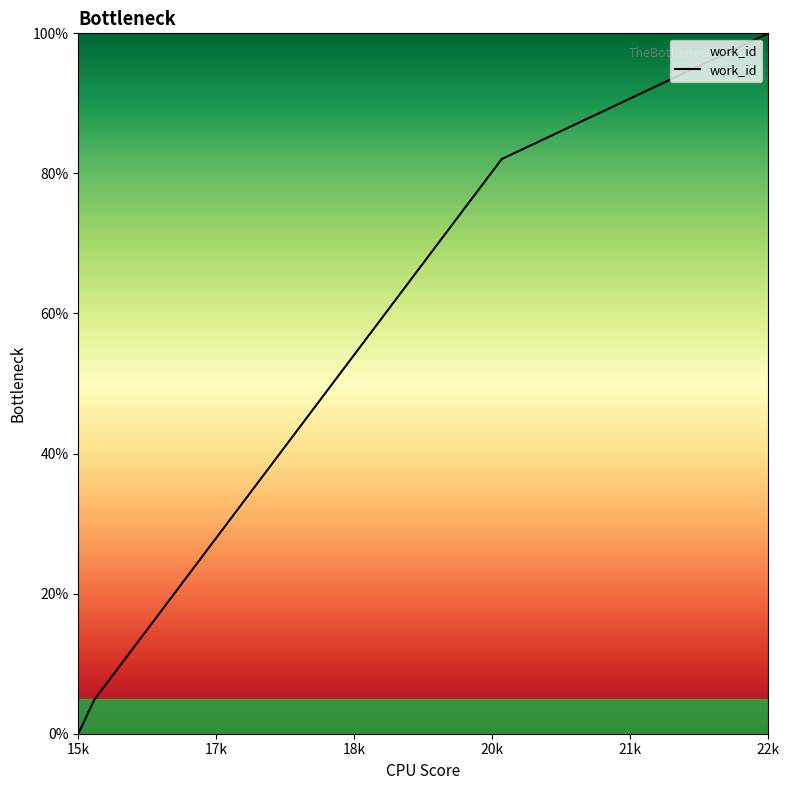

What is the difference between the maximum and minimum values?

100.0